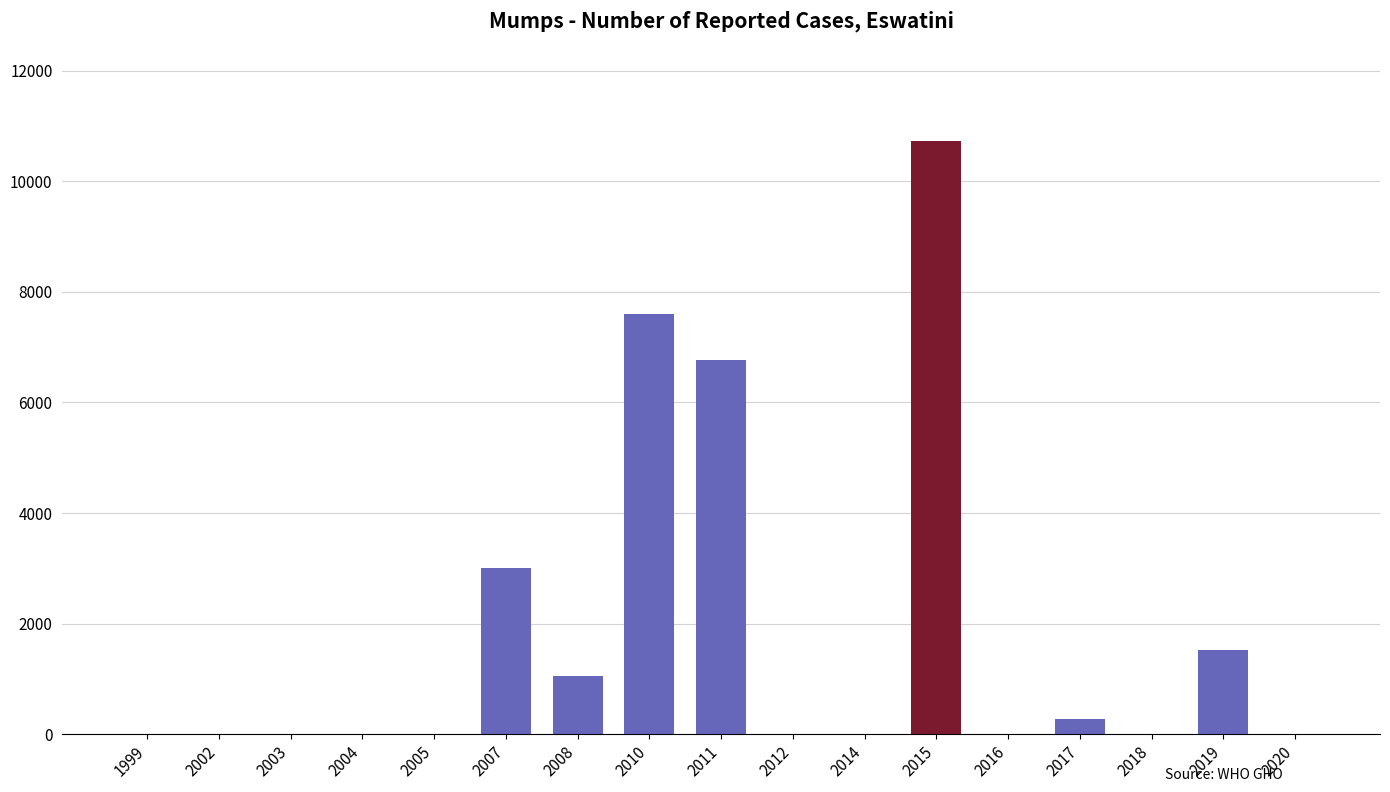

The chart shows a value of 772 at 2019. True or false?

False